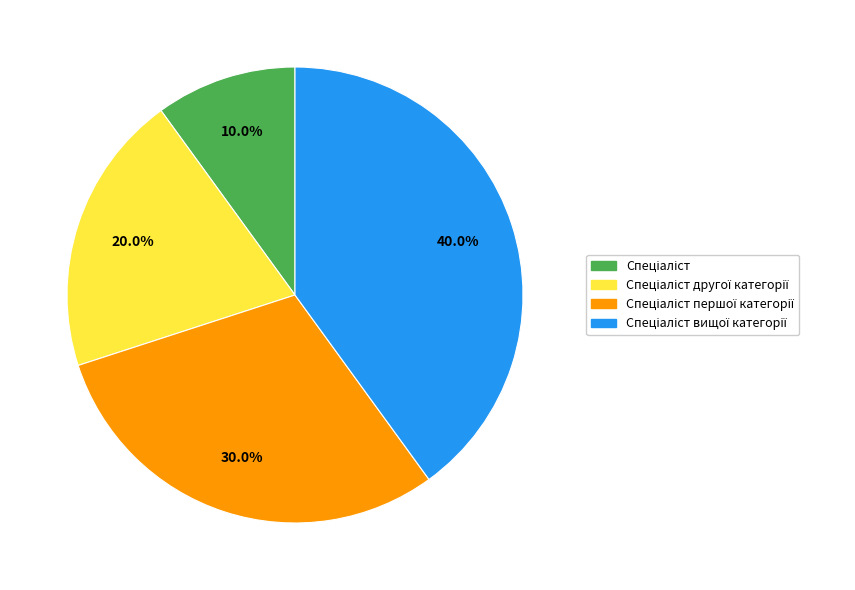

Is there a majority slice in this chart?

No